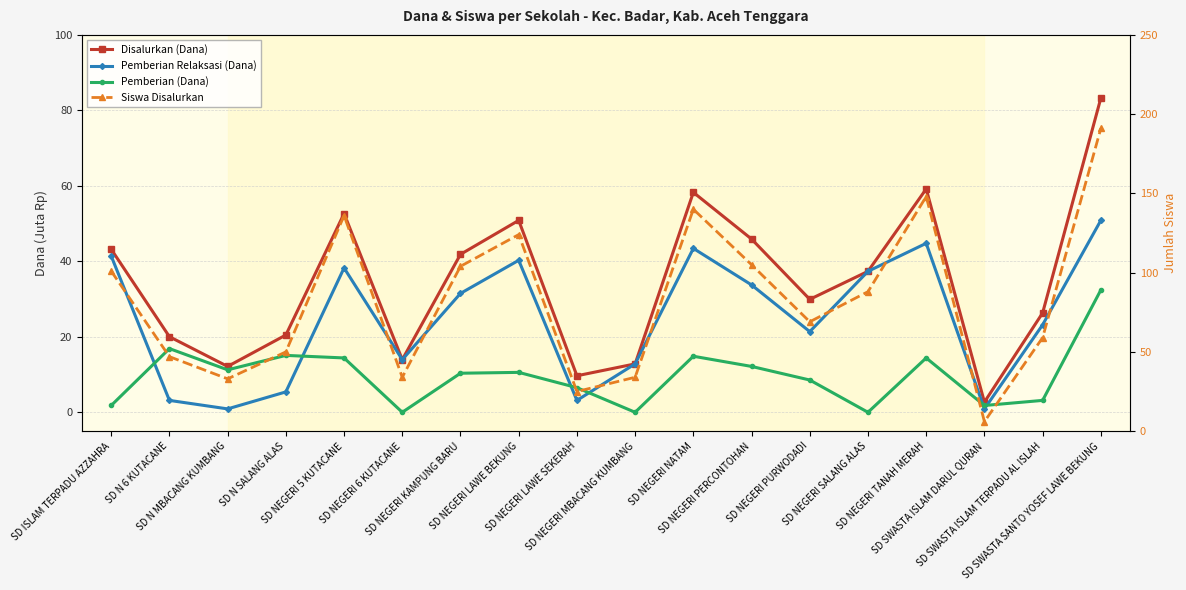

How many data points in Siswa Disalurkan are above 88?

8